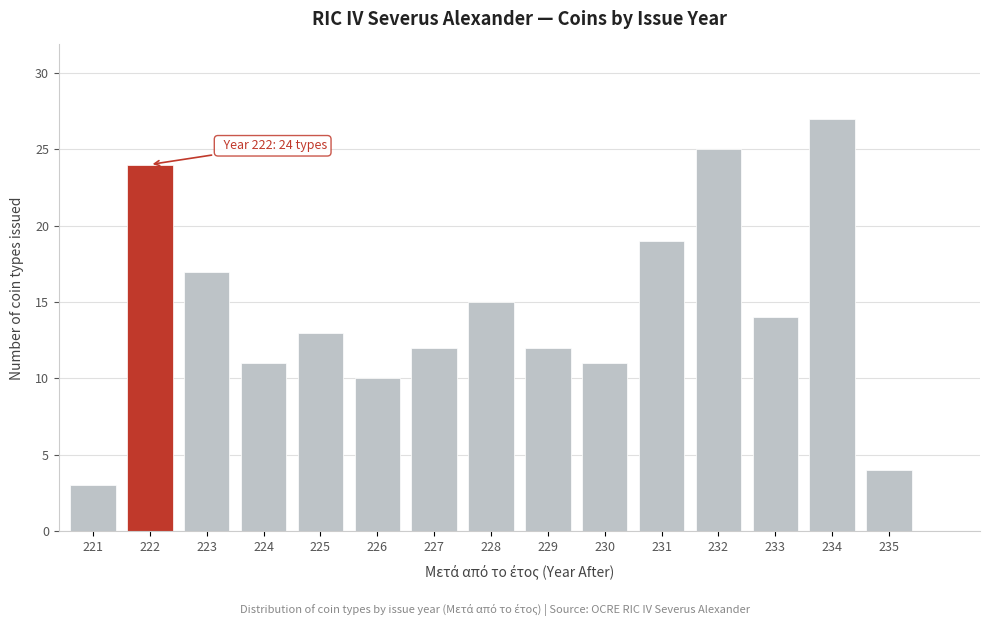

Reading right to left, what are all the values shown in this chart?

4	27	14	25	19	11	12	15	12	10	13	11	17	24	3